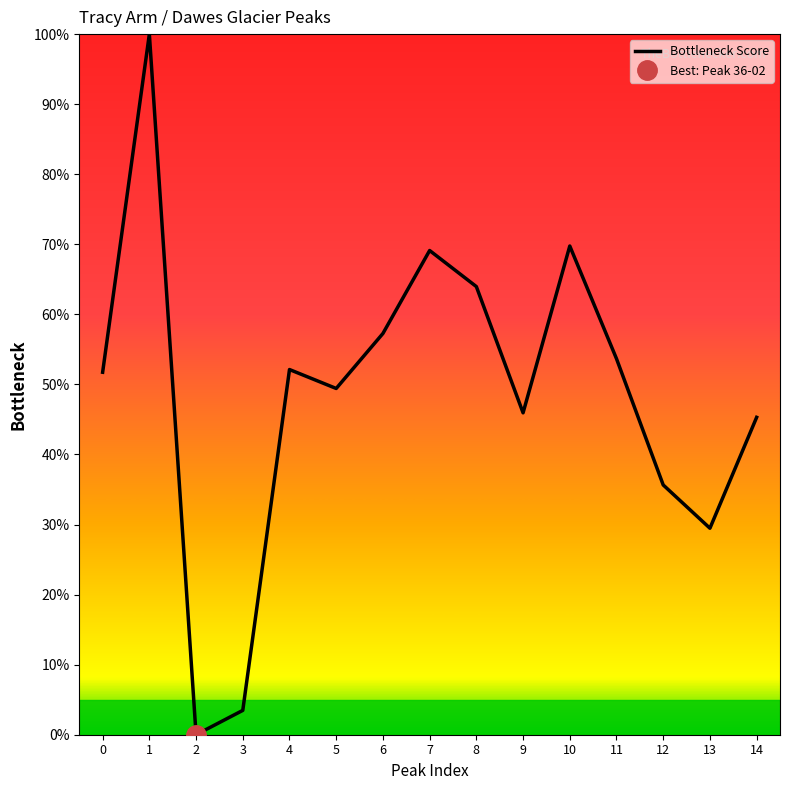

The value at 1 is 100.0. True or false?

True